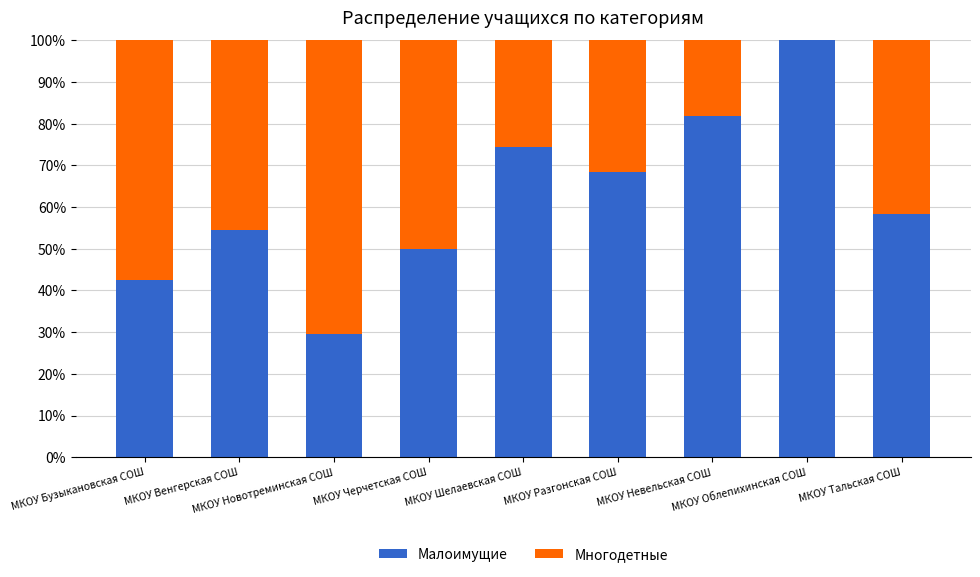

What is the sum of all Малоимущие values?

559.5